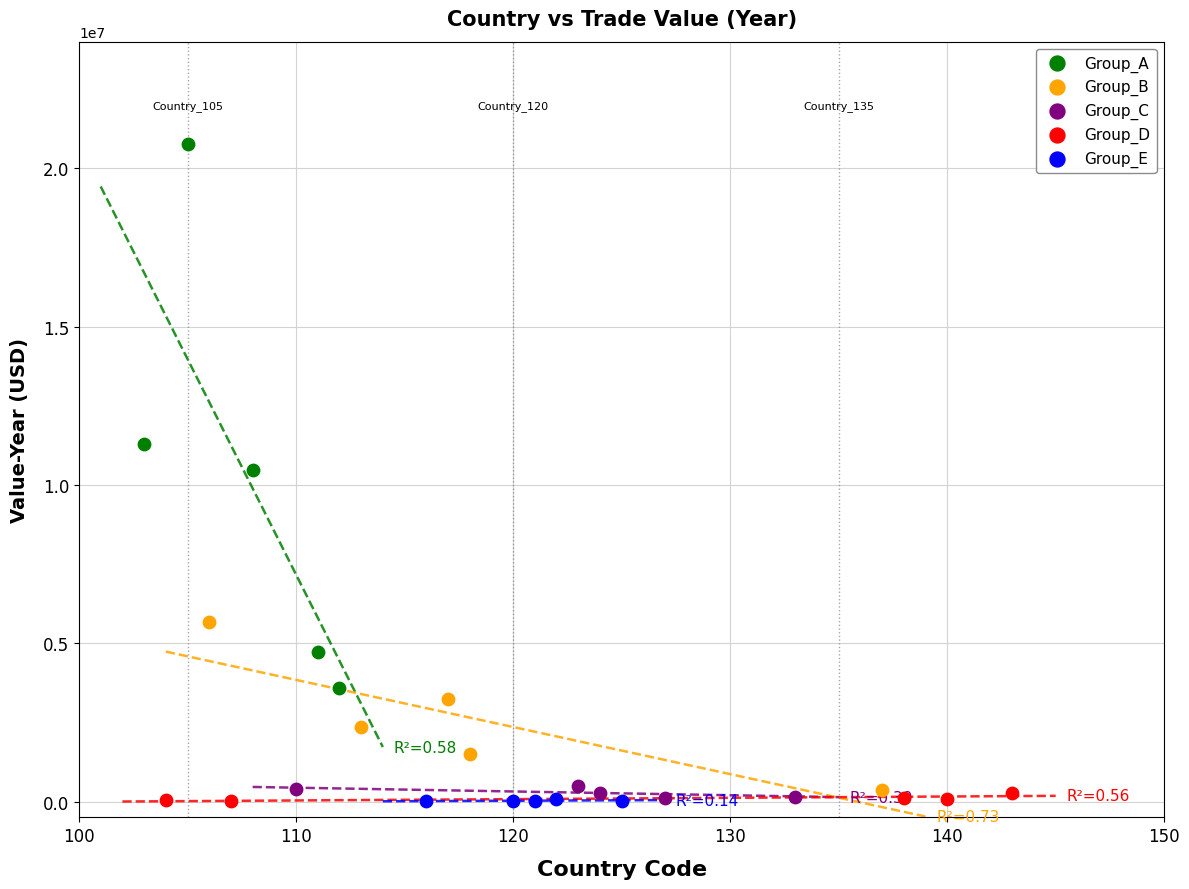

Which series contains the highest Y value?

Group_A